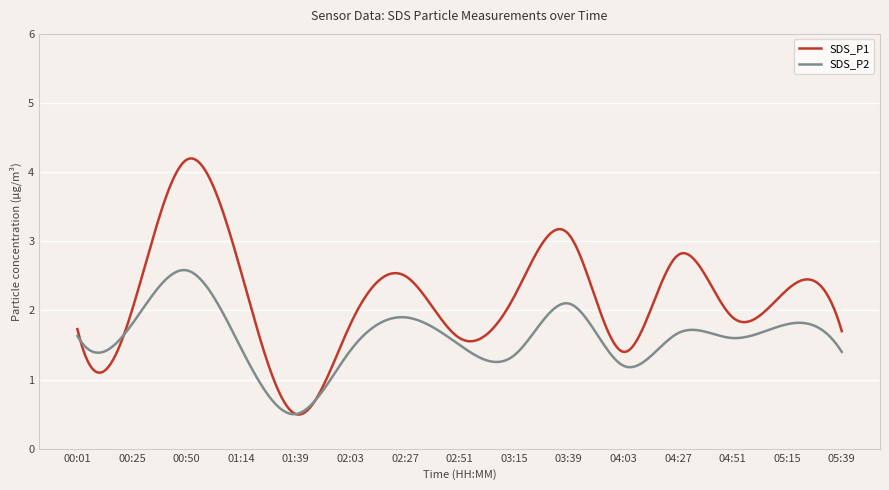

Rank the series by their maximum value, from lowest to highest.

SDS_P2, SDS_P1